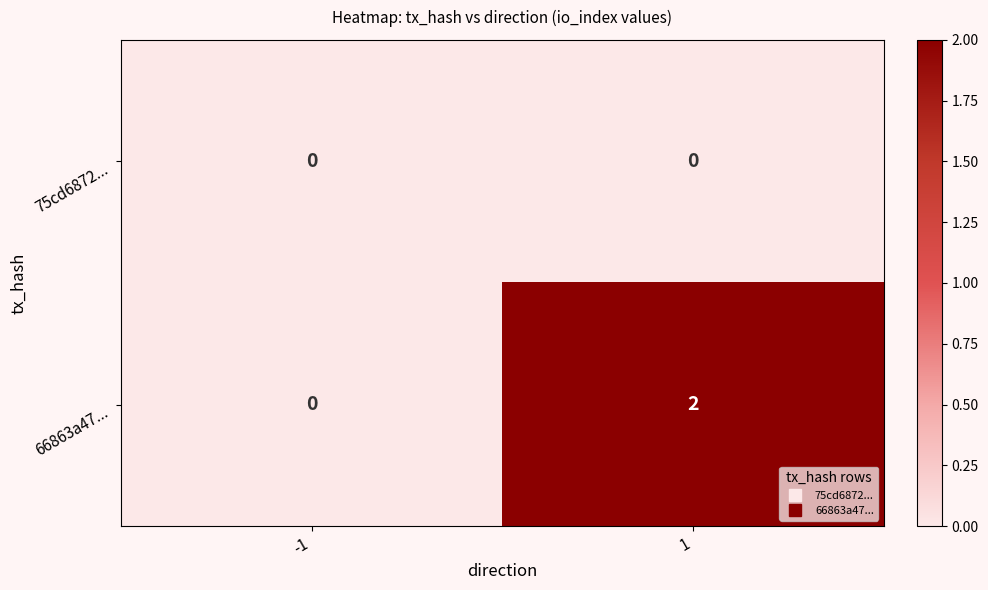

Which series changed the most between -1 and 1?

66863a47...